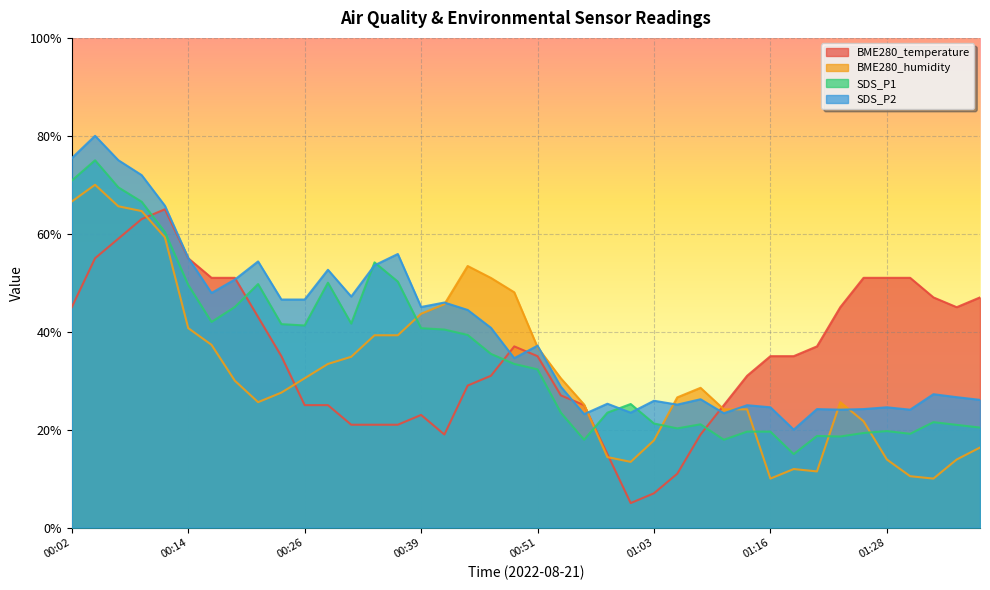

Rank the categories by BME280_temperature value from highest to lowest.

00:12, 00:09, 00:07, 00:04, 00:14, 00:17, 00:19, 01:26, 01:28, 01:31, 01:33, 01:38, 00:02, 01:23, 01:36, 00:21, 00:48, 01:21, 00:24, 00:51, 01:16, 01:18, 00:46, 01:13, 00:44, 00:54, 00:26, 00:29, 00:56, 01:11, 00:39, 00:31, 00:34, 00:36, 00:41, 01:08, 00:58, 01:06, 01:03, 01:01